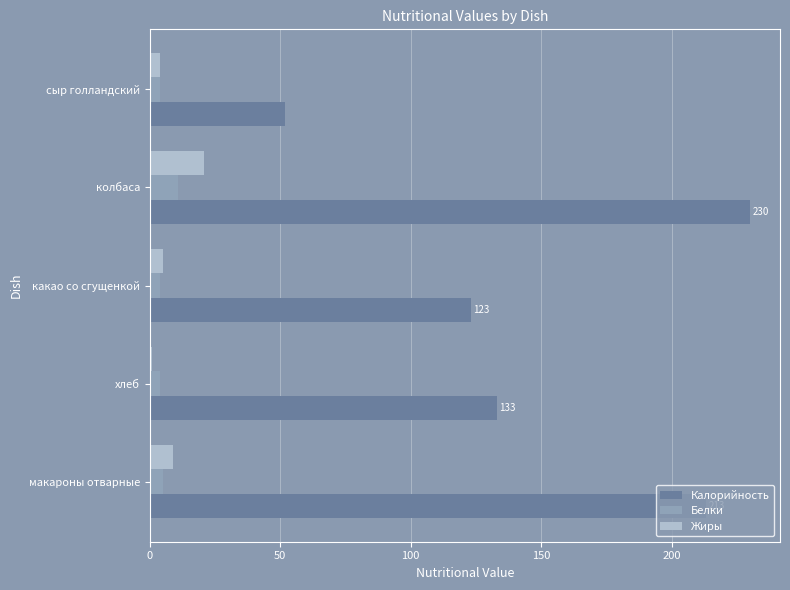

What is the difference between the maximum and minimum values in the Жиры series?

20.0